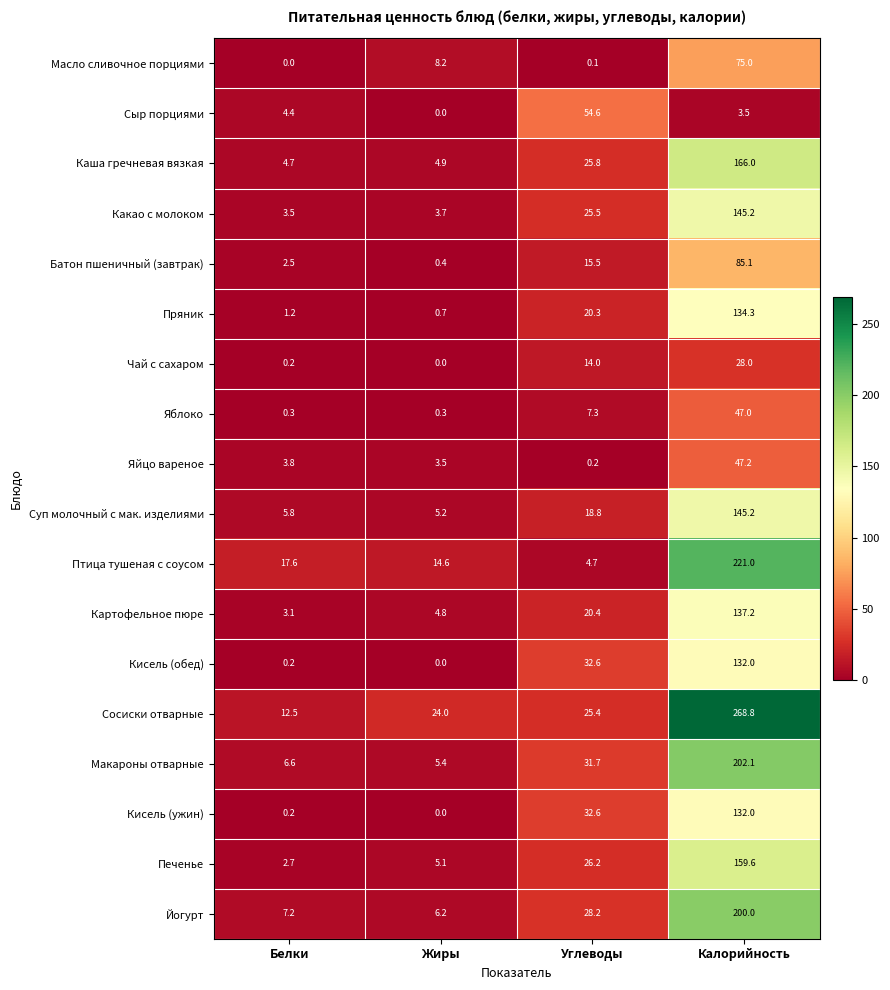

How many categories are shown in the chart?

4